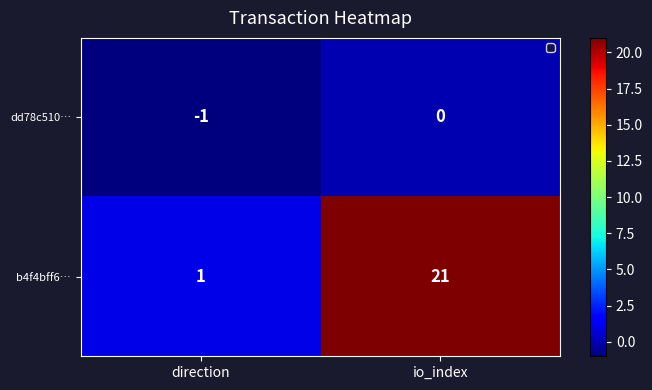

Which series changed the most between direction and io_index?

b4f4bff6…